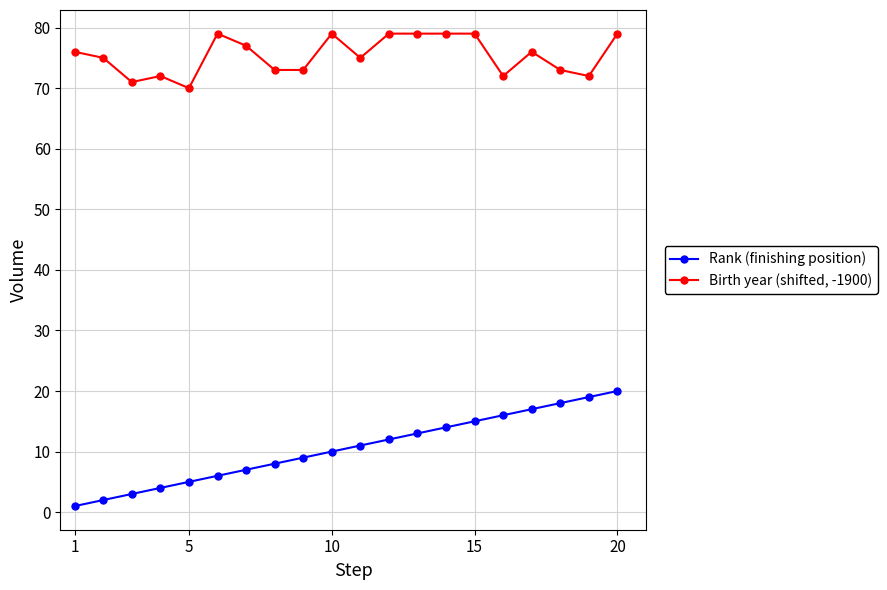

Is this an area chart (filled region under the line)?

No